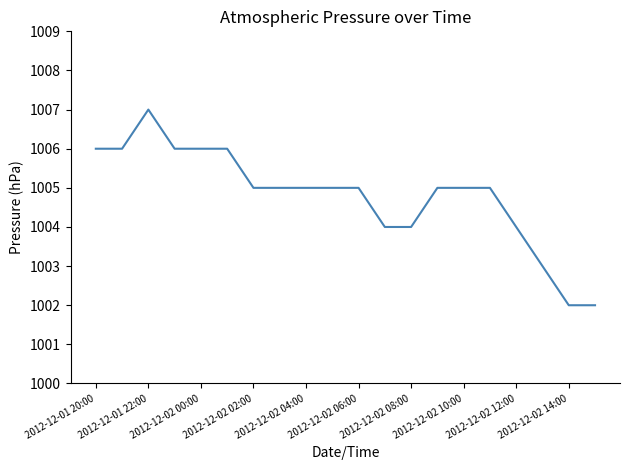

What is the difference between the maximum and minimum values?

5